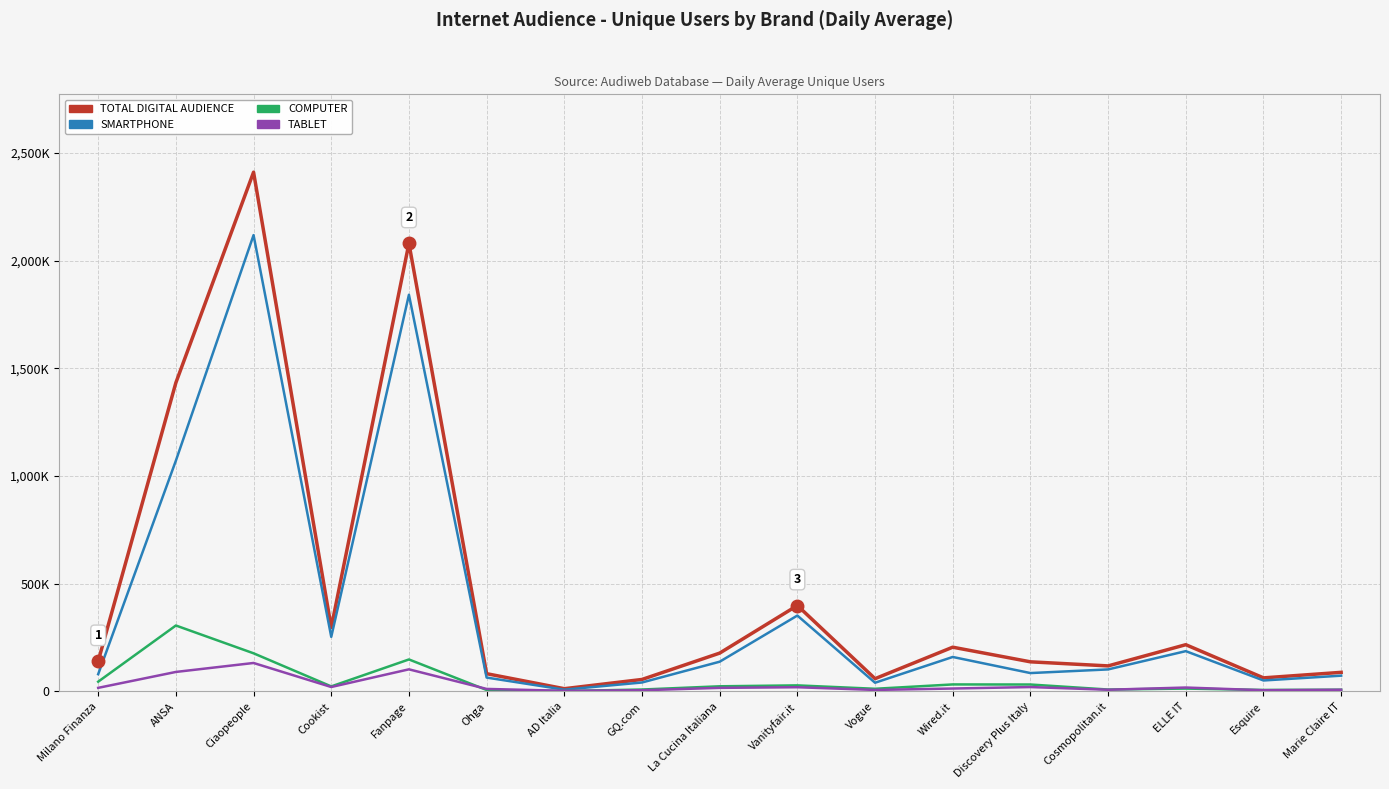

Reading left to right, extract all data points from this chart.

TOTAL DIGITAL AUDIENCE: Milano Finanza=140161	ANSA=1432833	Ciaopeople=2410155	Cookist=296790	Fanpage=2079797	Ohga=82273	AD Italia=12576	GQ.com=55440	La Cucina Italiana=177786	Vanityfair.it=398745	Vogue=59108	Wired.it=205235	Discovery Plus Italy=137300	Cosmopolitan.it=118396	ELLE IT=216830	Esquire=62846	Marie Claire IT=88514
SMARTPHONE: Milano Finanza=79991	ANSA=1071045	Ciaopeople=2117937	Cookist=253200	Fanpage=1841181	Ohga=64227	AD Italia=8081	GQ.com=41367	La Cucina Italiana=137844	Vanityfair.it=352109	Vogue=40242	Wired.it=159838	Discovery Plus Italy=85133	Cosmopolitan.it=102082	ELLE IT=186879	Esquire=50746	Marie Claire IT=73057
COMPUTER: Milano Finanza=45146	ANSA=305905	Ciaopeople=176883	Cookist=23238	Fanpage=148311	Ohga=6565	AD Italia=1840	GQ.com=8738	La Cucina Italiana=23728	Vanityfair.it=27989	Vogue=12205	Wired.it=32376	Discovery Plus Italy=32008	Cosmopolitan.it=8722	ELLE IT=13138	Esquire=6736	Marie Claire IT=7879
TABLET: Milano Finanza=16504	ANSA=90343	Ciaopeople=131965	Cookist=20413	Fanpage=102467	Ohga=11523	AD Italia=2787	GQ.com=5403	La Cucina Italiana=16472	Vanityfair.it=19375	Vogue=6886	Wired.it=13364	Discovery Plus Italy=20187	Cosmopolitan.it=7758	ELLE IT=17969	Esquire=5430	Marie Claire IT=7750